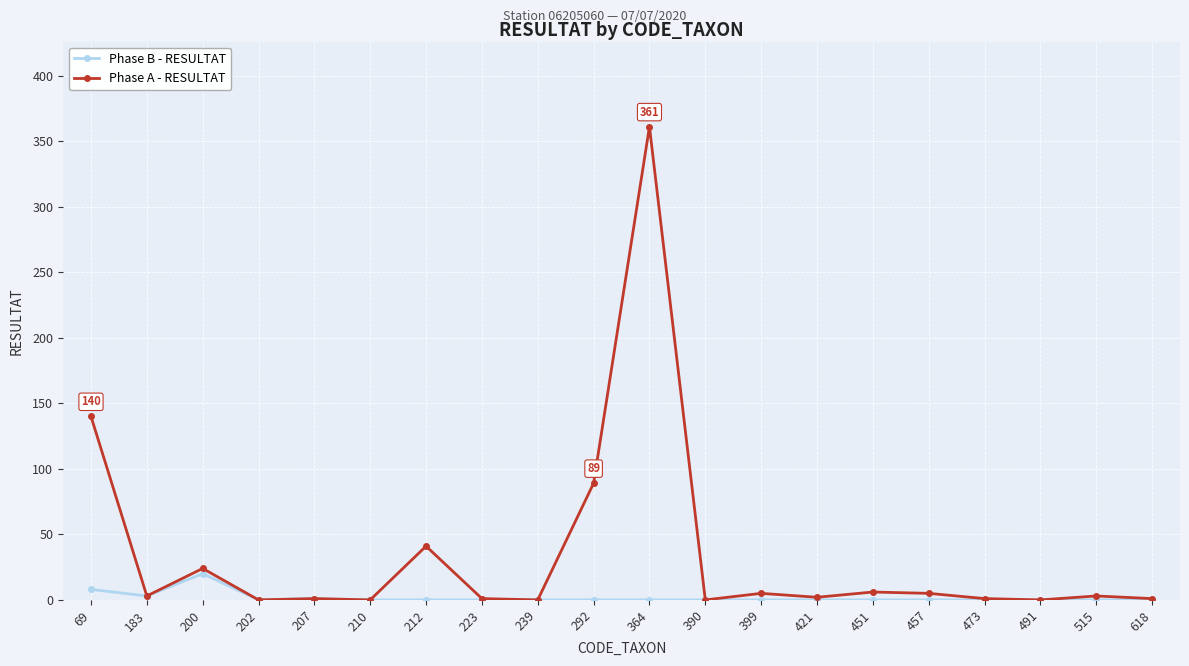

In Phase B - RESULTAT, how many points are higher than both neighbors (excluding endpoints)?

2